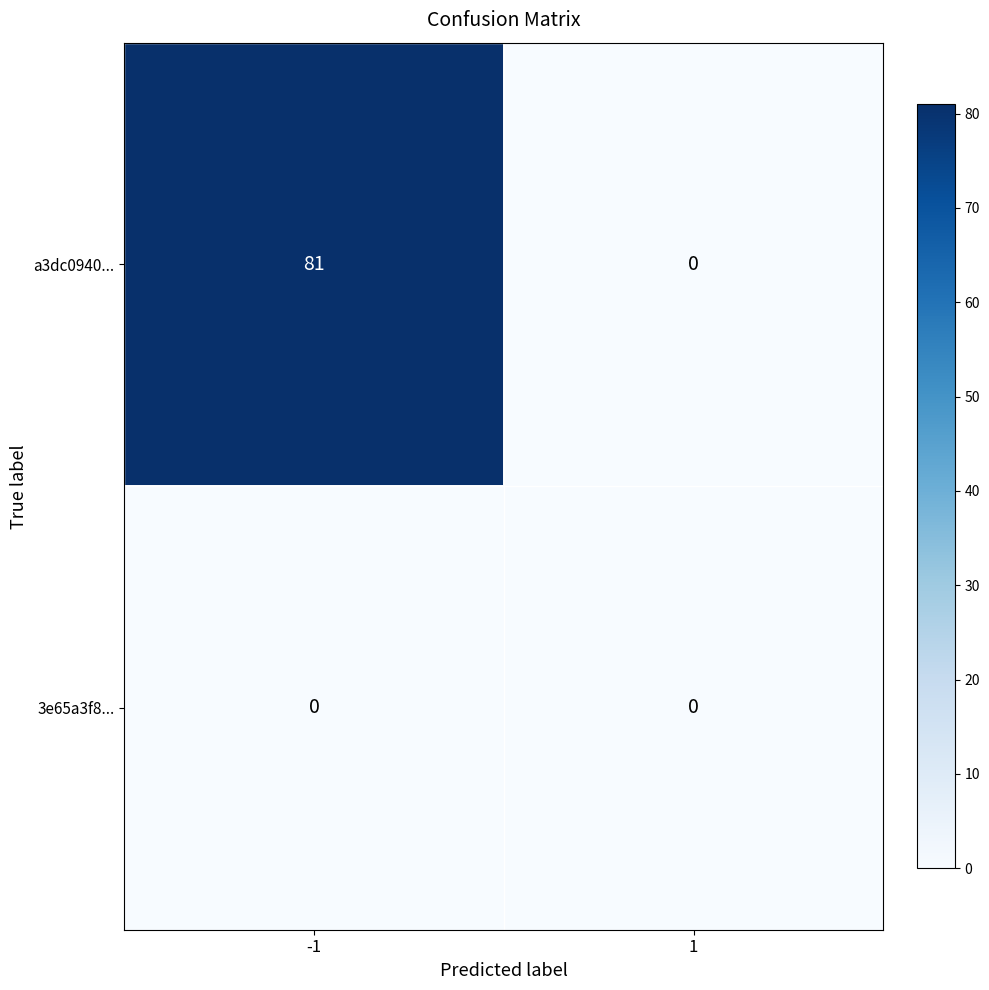

Reading right to left, list all the values displayed in this chart.

a3dc0940...: 1=0	-1=81
3e65a3f8...: 1=0	-1=0